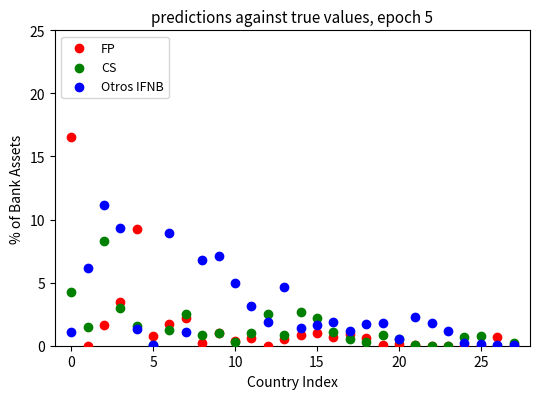

In the FP series, what Y value is closest to 8?

9.3